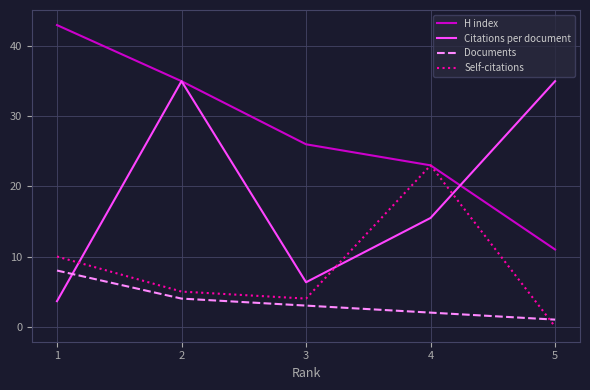

List the series in order of their overall mean, highest first.

H index, Citations per document, Self-citations, Documents